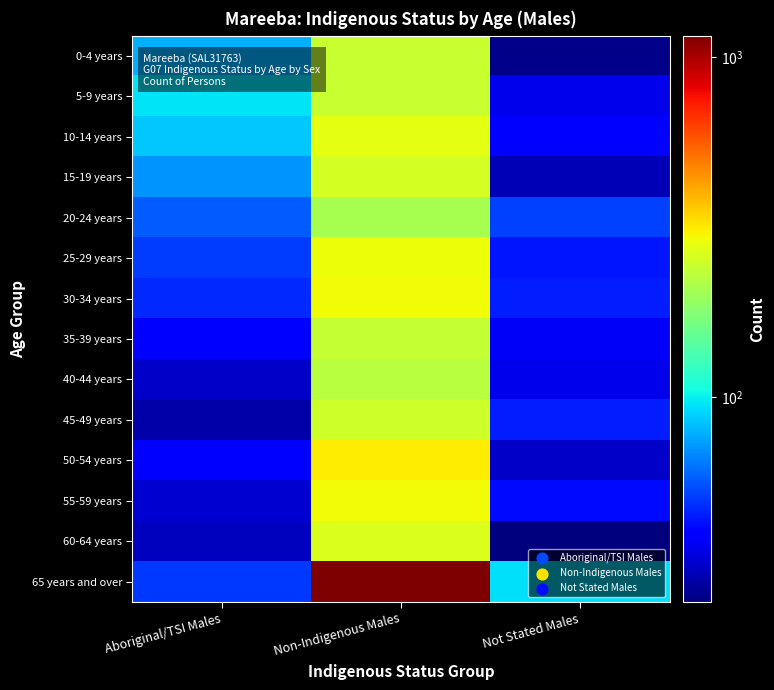

Reading left to right, list all the values displayed in this chart.

0-4 years: Aboriginal/TSI Males=79	Non-Indigenous Males=241	Not Stated Males=26
5-9 years: Aboriginal/TSI Males=96	Non-Indigenous Males=243	Not Stated Males=36
10-14 years: Aboriginal/TSI Males=86	Non-Indigenous Males=277	Not Stated Males=40
15-19 years: Aboriginal/TSI Males=71	Non-Indigenous Males=257	Not Stated Males=30
20-24 years: Aboriginal/TSI Males=57	Non-Indigenous Males=208	Not Stated Males=52
25-29 years: Aboriginal/TSI Males=51	Non-Indigenous Males=289	Not Stated Males=44
30-34 years: Aboriginal/TSI Males=47	Non-Indigenous Males=292	Not Stated Males=45
35-39 years: Aboriginal/TSI Males=40	Non-Indigenous Males=239	Not Stated Males=38
40-44 years: Aboriginal/TSI Males=32	Non-Indigenous Males=225	Not Stated Males=36
45-49 years: Aboriginal/TSI Males=29	Non-Indigenous Males=250	Not Stated Males=45
50-54 years: Aboriginal/TSI Males=39	Non-Indigenous Males=312	Not Stated Males=32
55-59 years: Aboriginal/TSI Males=33	Non-Indigenous Males=293	Not Stated Males=42
60-64 years: Aboriginal/TSI Males=31	Non-Indigenous Males=266	Not Stated Males=25
65 years and over: Aboriginal/TSI Males=50	Non-Indigenous Males=1154	Not Stated Males=94